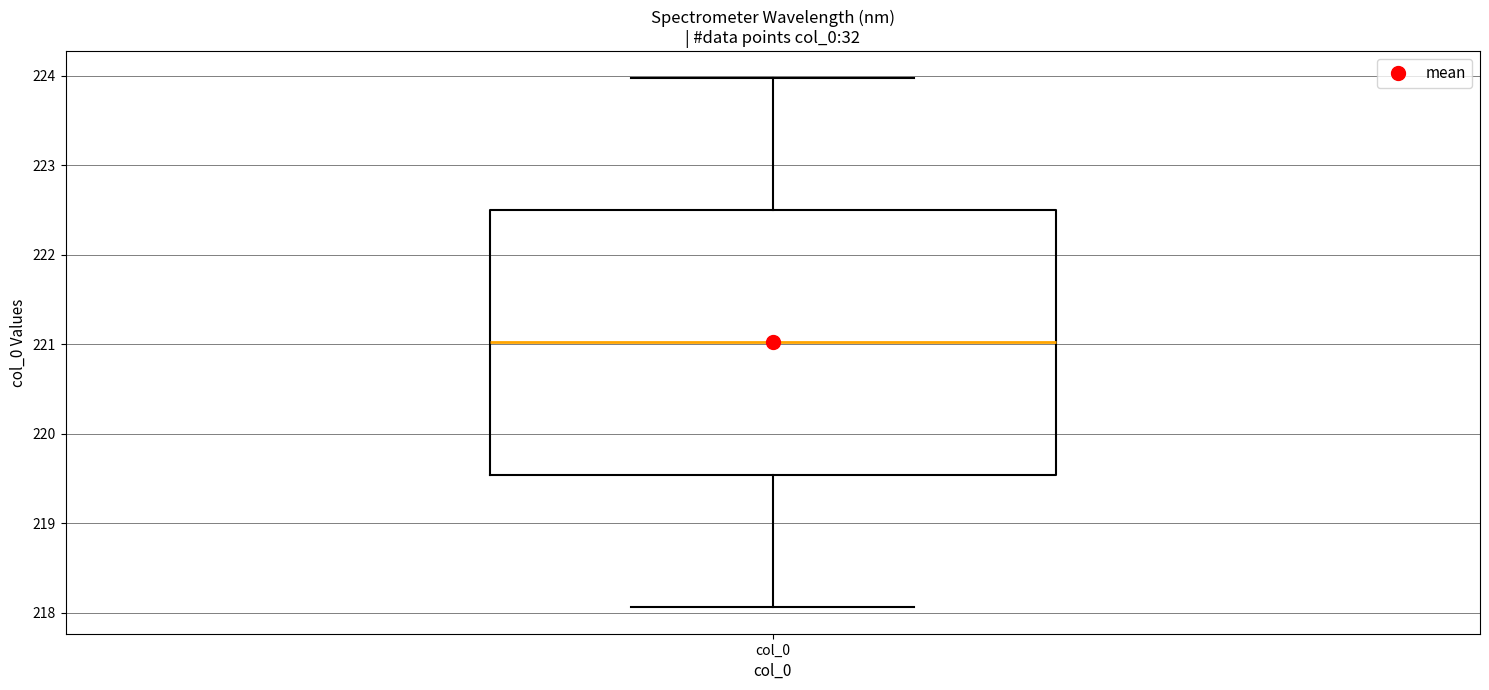

Transcribe this box plot: give where the median line is, the range the box spans, and where the two whiskers end, as read against the y-axis. The values are not printed on the chart, so give them approximately, as read against the axis.

median 221.0, box 219.5 to 222.5, whiskers 218.1 to 224.0